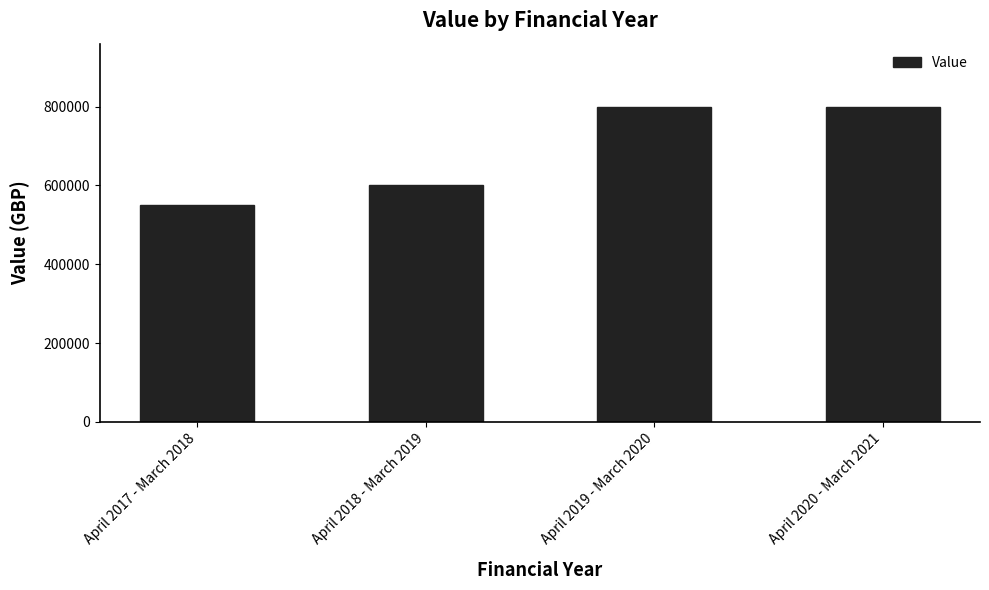

Reading left to right, what are all the values shown in this chart?

April 2017 - March 2018=550000.0	April 2018 - March 2019=600000.0	April 2019 - March 2020=800000.0	April 2020 - March 2021=800000.0